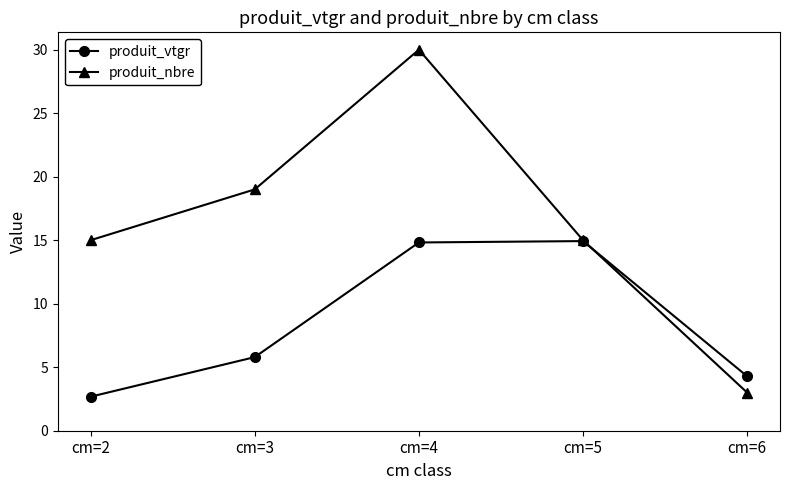

What are all the series names shown in the legend?

produit_vtgr, produit_nbre